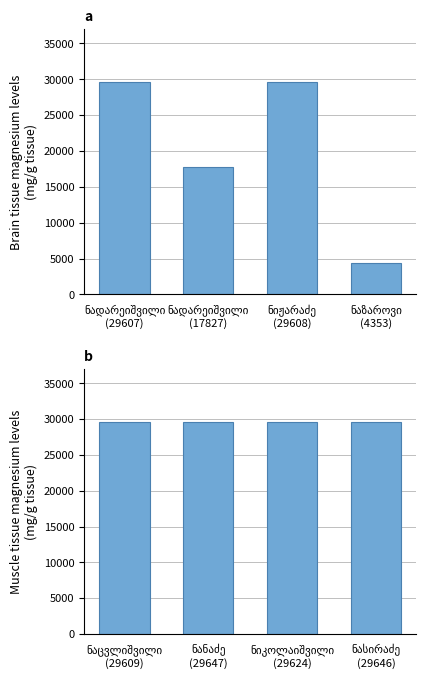

What is the minimum value shown in the chart?

4353